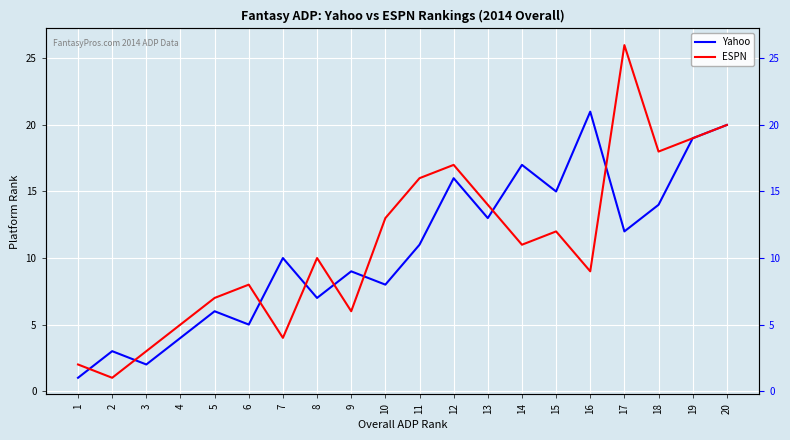

At which category does the chart reach its peak across all series?

17